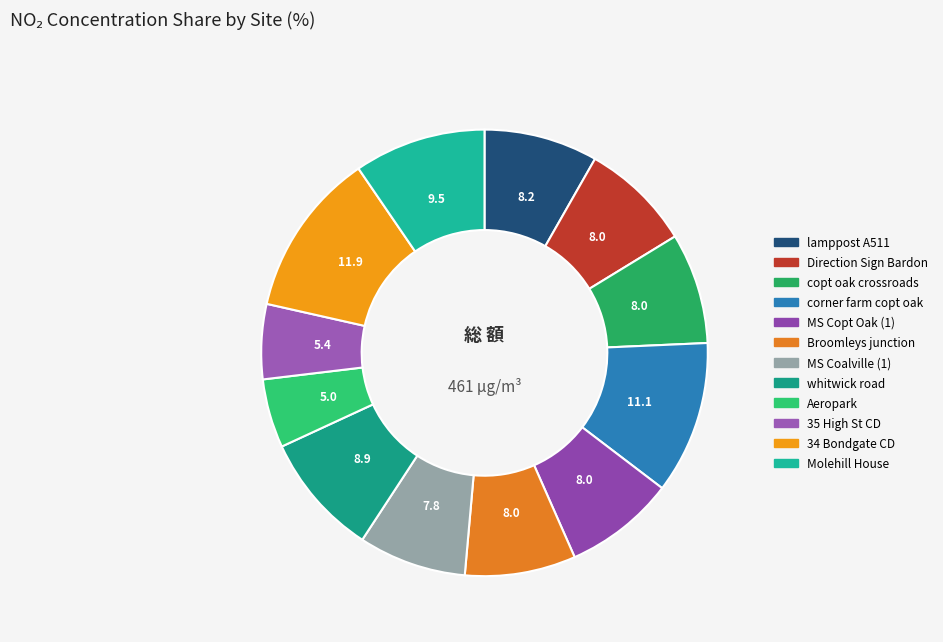

How many slices are in this pie chart?

12